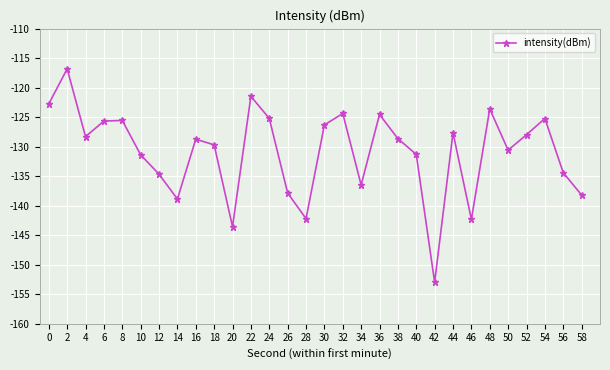

The value at 22 is -121.5. True or false?

True